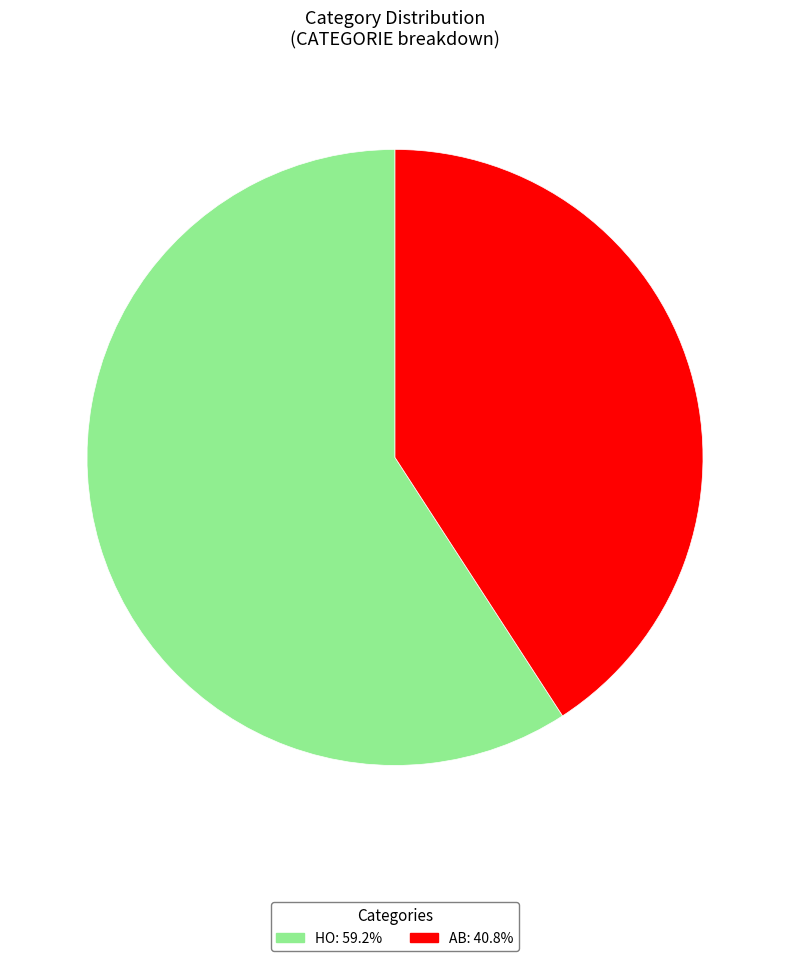

True or false: AB accounts for 41% of the total.

True